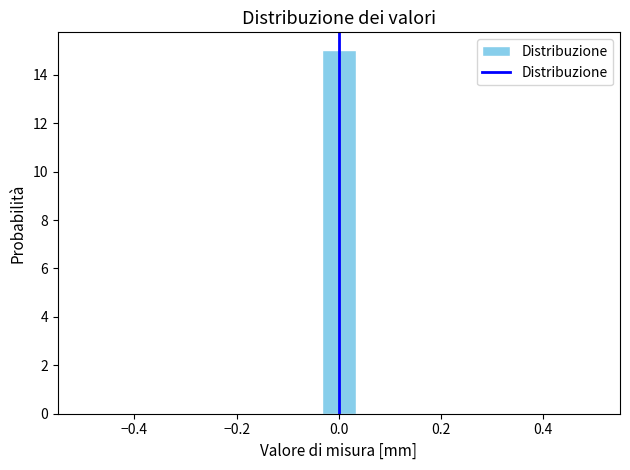

Read against the x-axis, roughly where is the centre of the tallest bar?

0.00